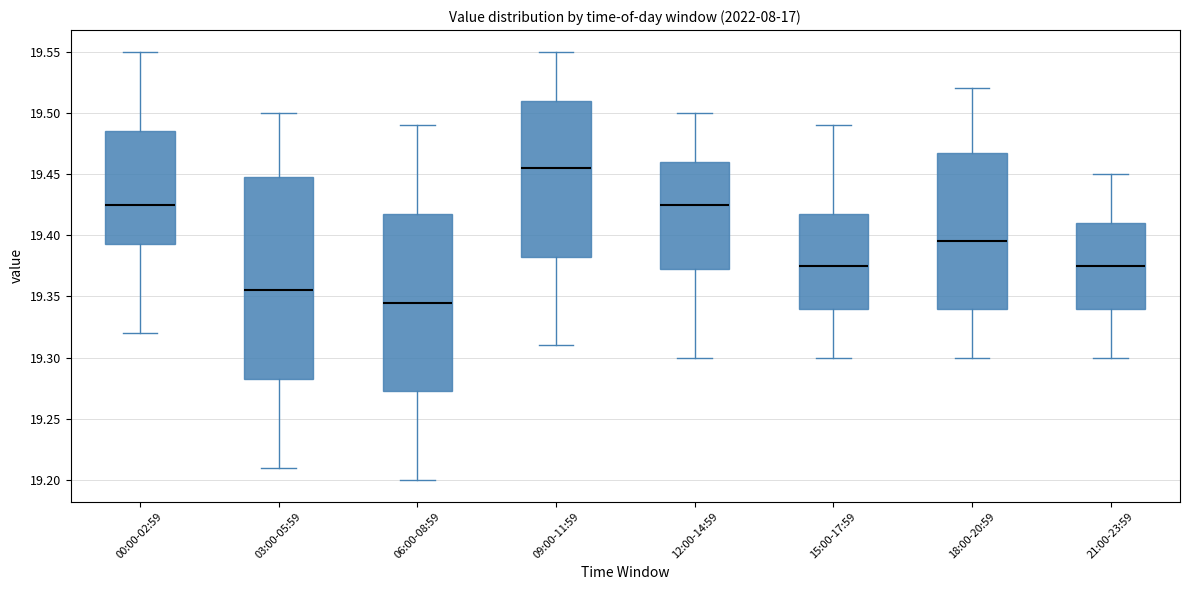

Which box is the tallest, from its lower edge to its upper edge?

03:00-05:59